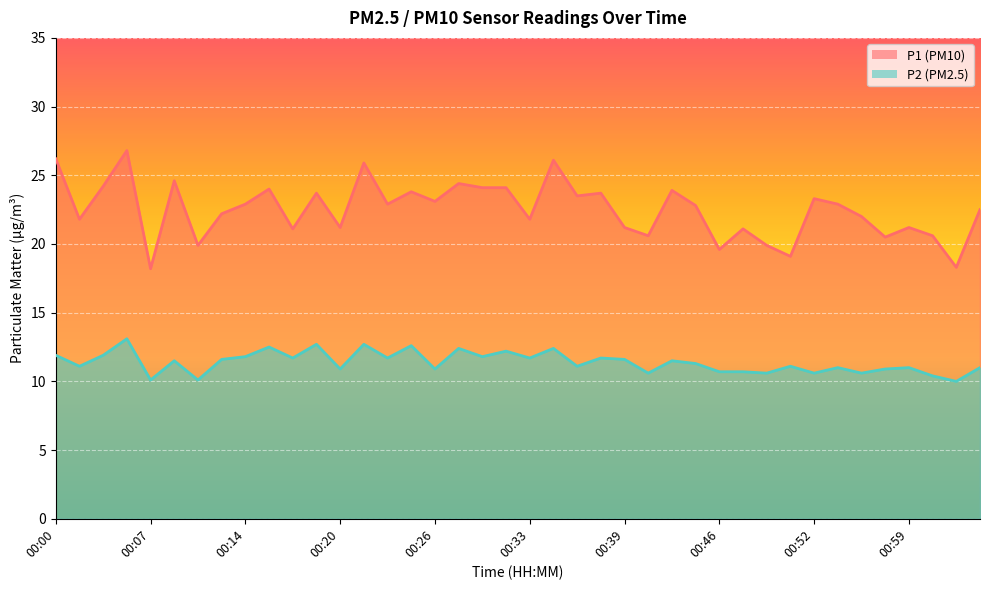

What is the minimum value for P2?

10.0